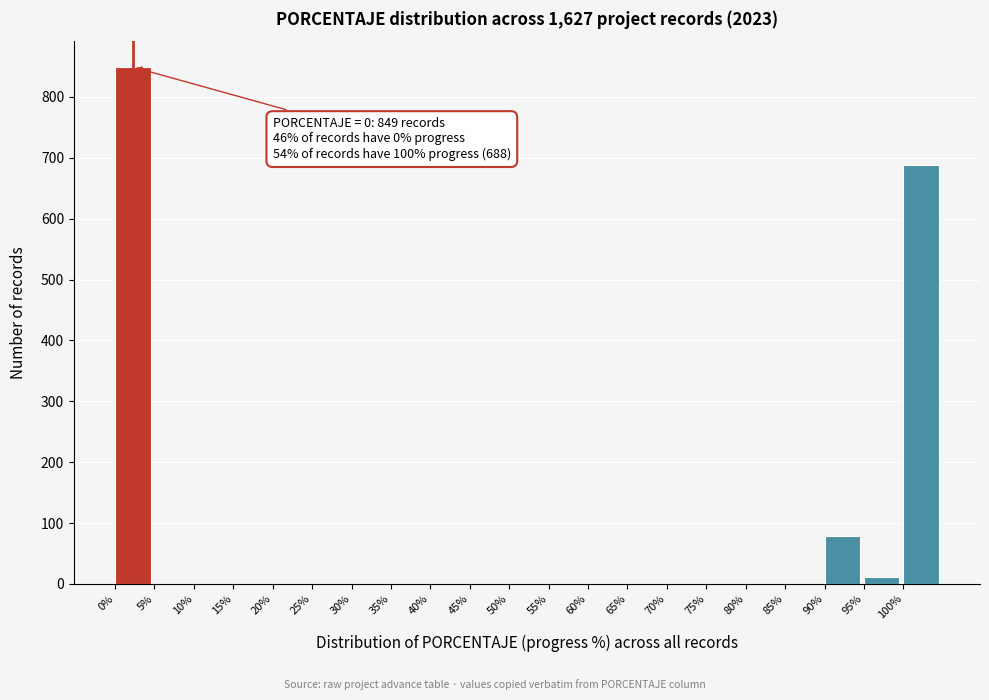

Reading left to right, list all the values displayed in this chart.

0%=849	5%=0	10%=0	15%=0	20%=0	25%=0	30%=0	35%=0	40%=0	45%=0	50%=0	55%=0	60%=0	65%=0	70%=0	75%=0	80%=0	85%=0	90%=78	95%=12	100%=688